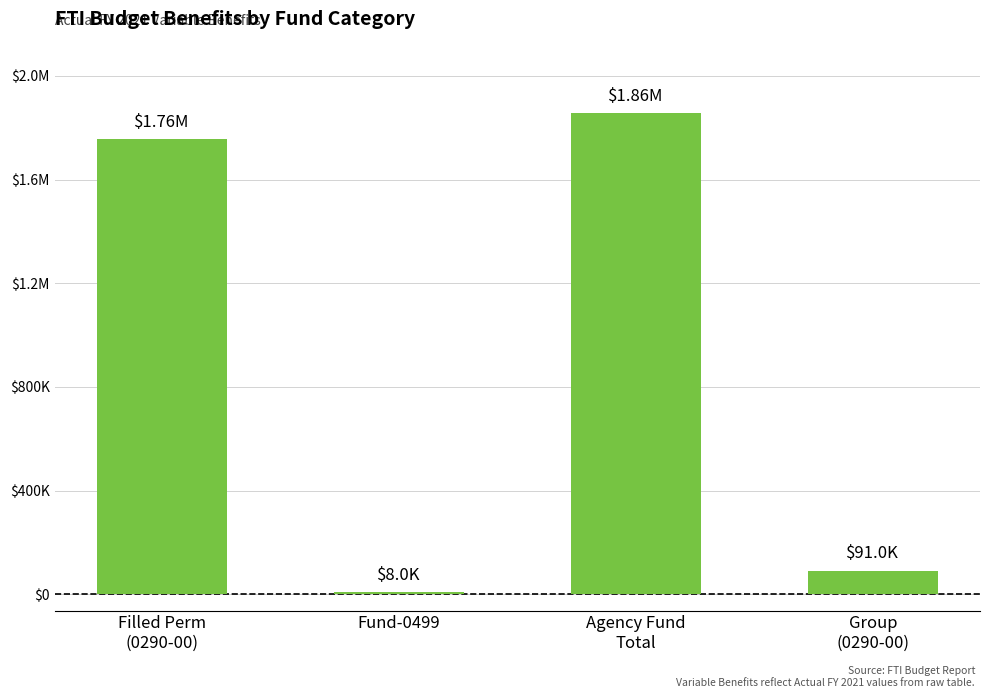

What is the minimum value shown in the chart?

7959.7